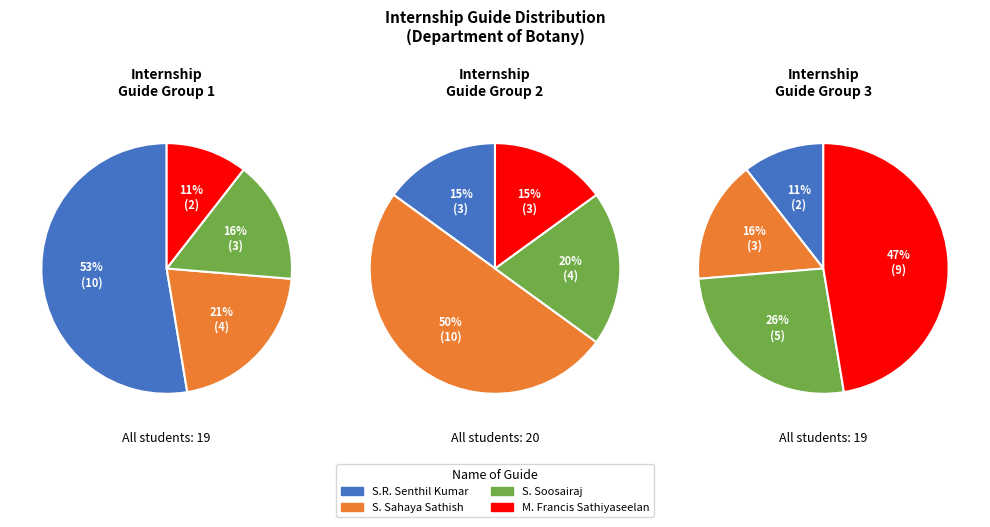

Is 3 the majority of the pie?

No